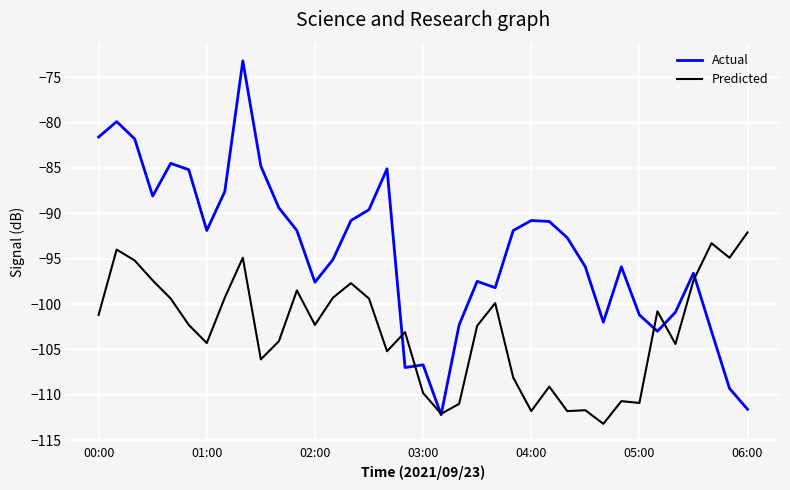

Rank the series by their maximum value, from highest to lowest.

Actual, Predicted